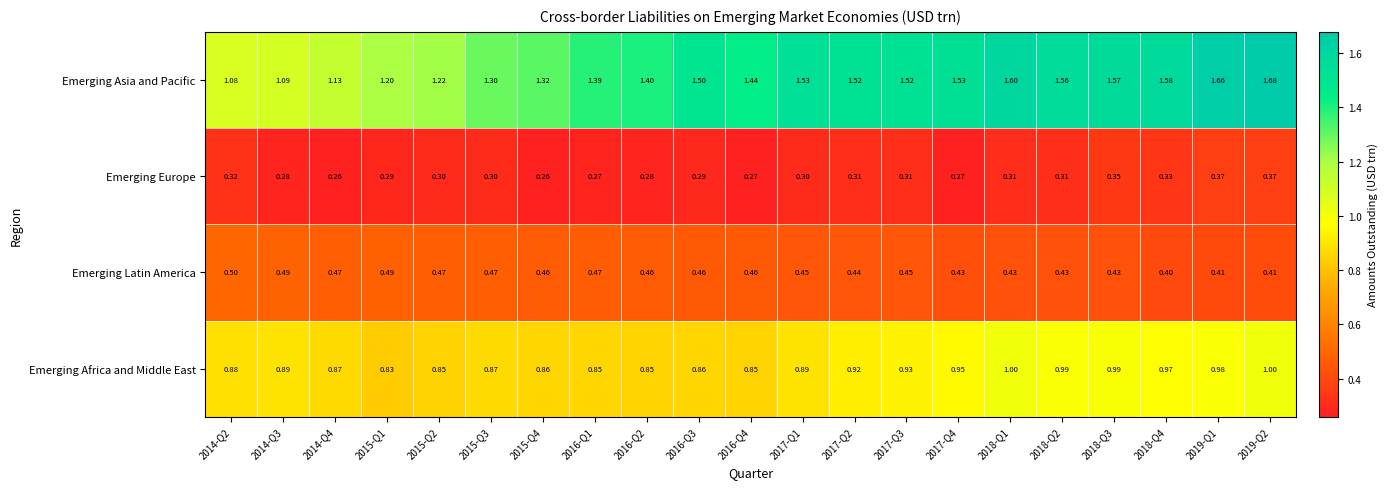

Rank the series at 2015-Q2 from highest to lowest value.

Emerging Asia and Pacific, Emerging Africa and Middle East, Emerging Latin America, Emerging Europe